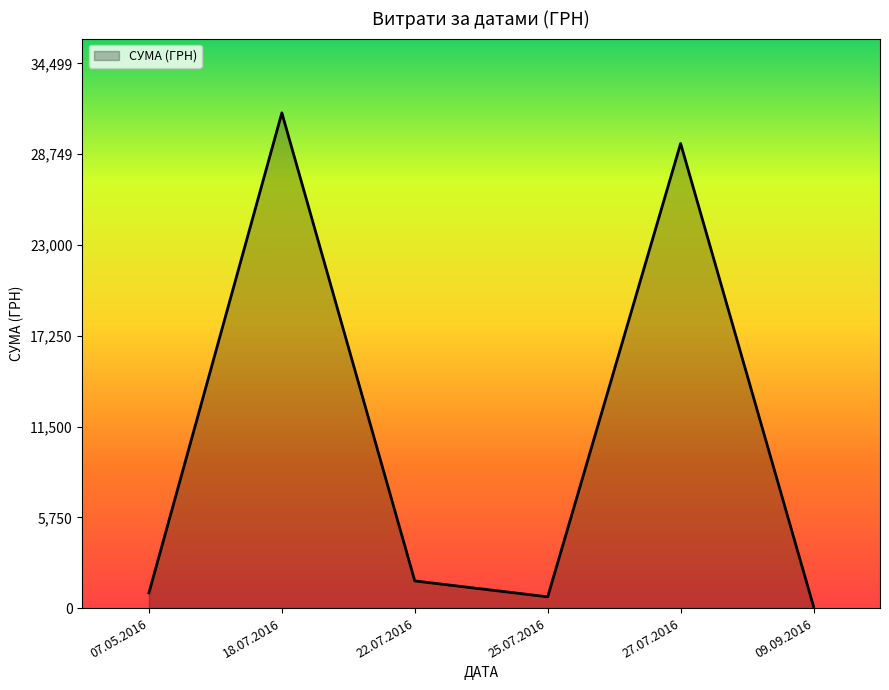

At which category does the data reach its first local valley?

25.07.2016